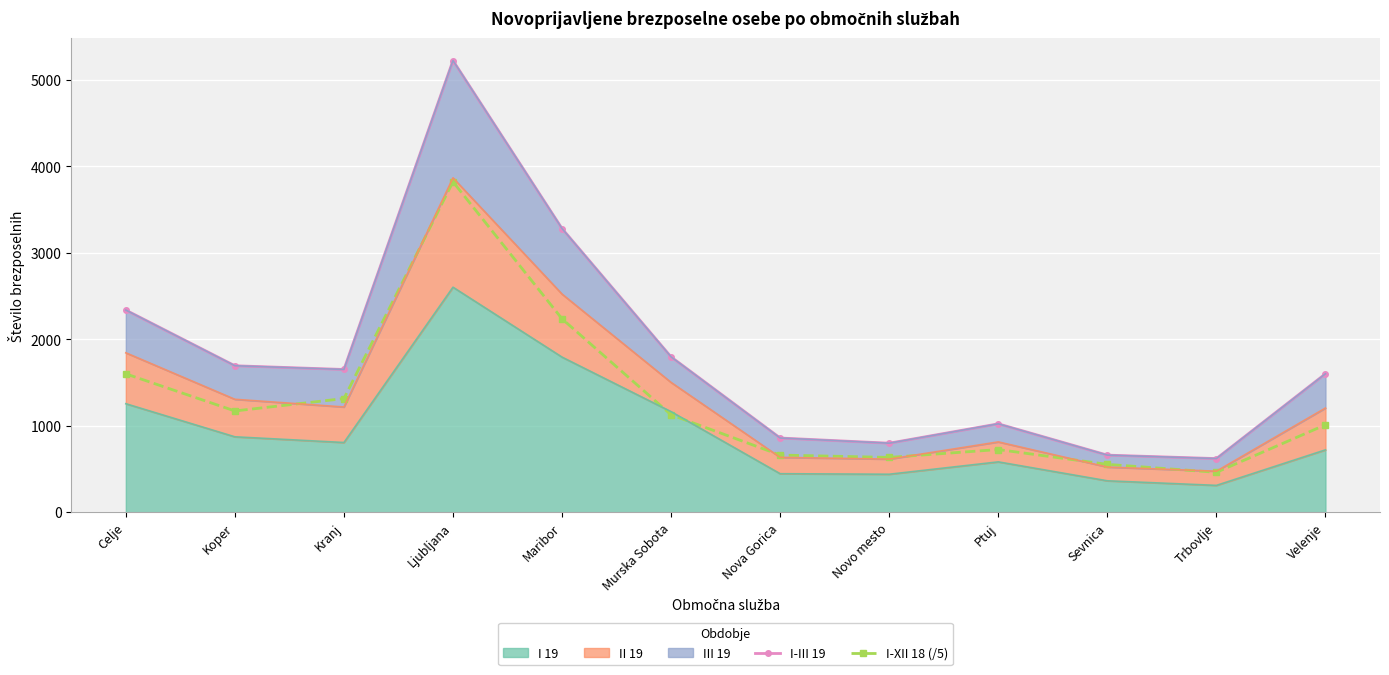

At how many categories does at least one series exceed 4037?

1